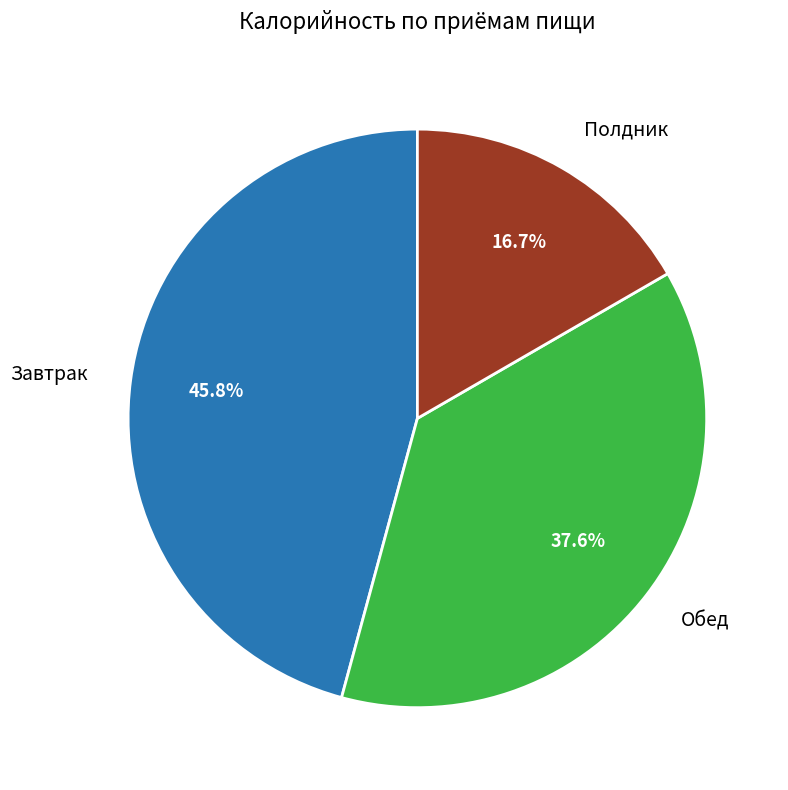

Does any single category account for the majority?

No